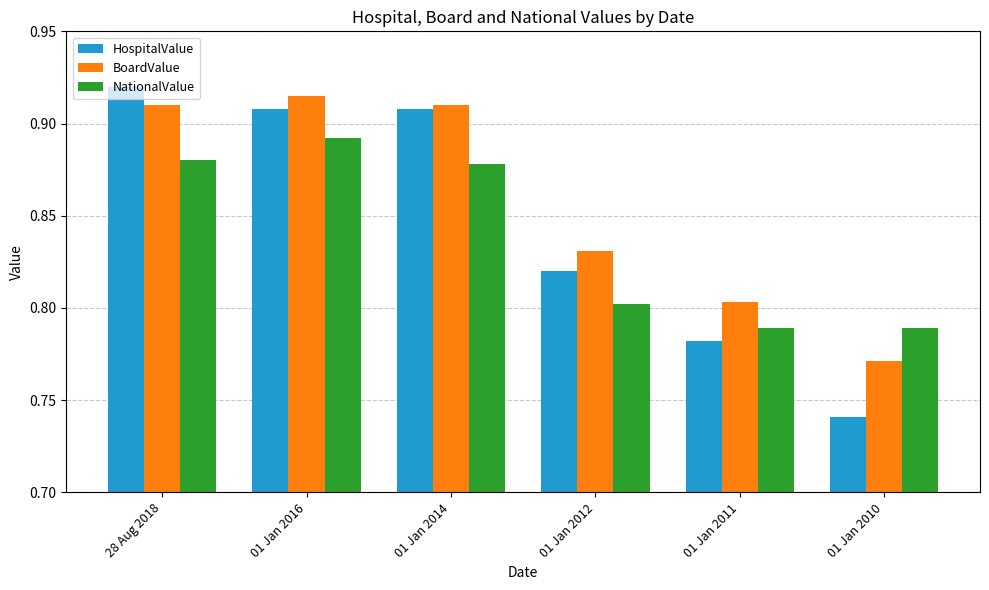

At which label is BoardValue closest to 0?

01 Jan 2010